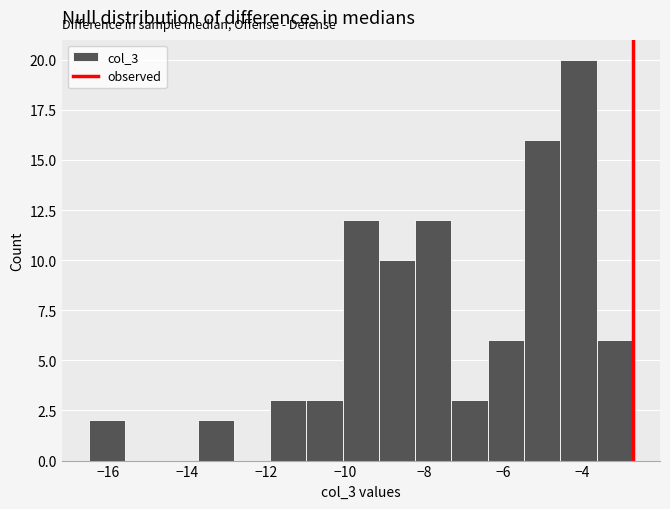

Reading left to right, transcribe this chart: for each bar, give the range it covers on the x-axis and its height. Neither the bar edges nor the heights are printed on the chart, so give them approximately, as read against the axes.

-16.4 to -15.6: 2
-15.6 to -14.6: 0
-14.6 to -13.8: 0
-13.8 to -12.8: 2
-12.8 to -12.0: 0
-12.0 to -11.0: 3
-11.0 to -10.0: 3
-10.0 to -9.2: 12
-9.2 to -8.2: 10
-8.2 to -7.4: 12
-7.4 to -6.4: 3
-6.4 to -5.4: 6
-5.4 to -4.6: 16
-4.6 to -3.6: 20
-3.6 to -2.8: 6